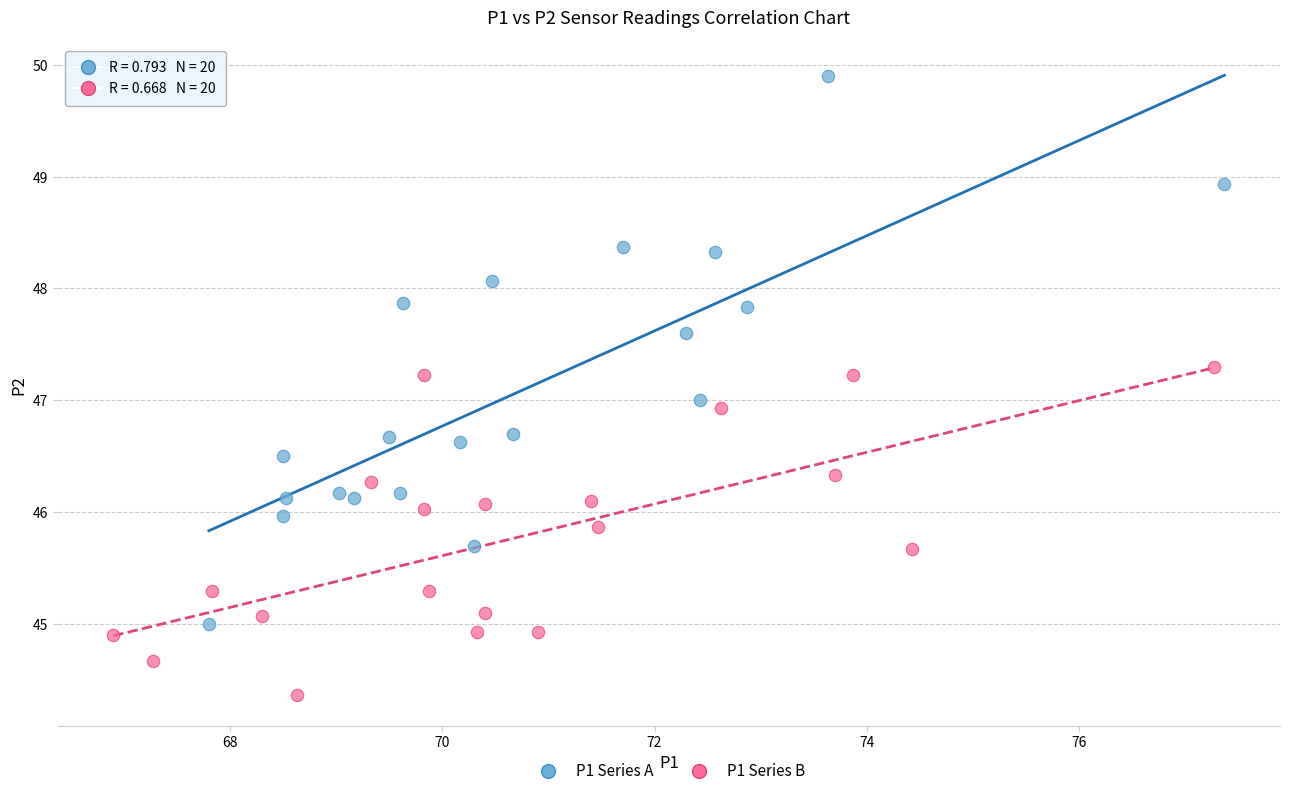

Which series contains the highest Y value?

P1 Series A